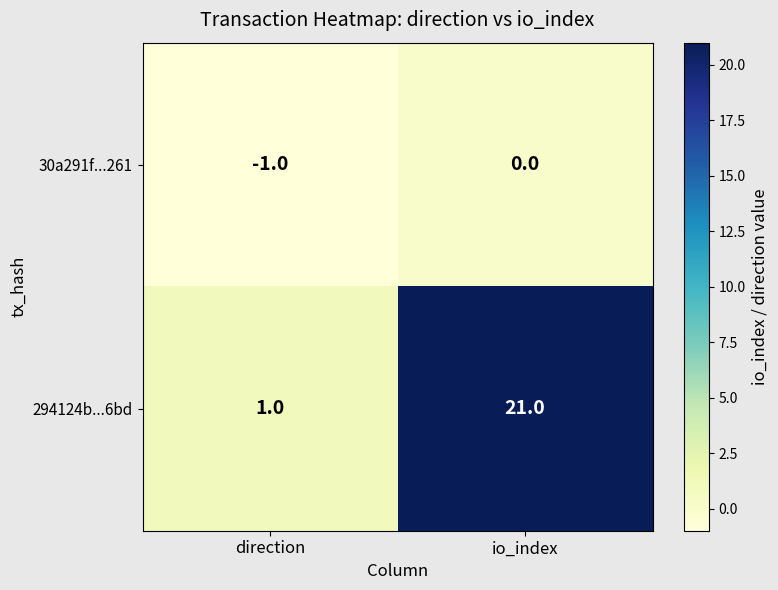

Reading left to right, what are all the values shown in this chart?

30a291f...261: direction=-1	io_index=0
294124b...6bd: direction=1	io_index=21